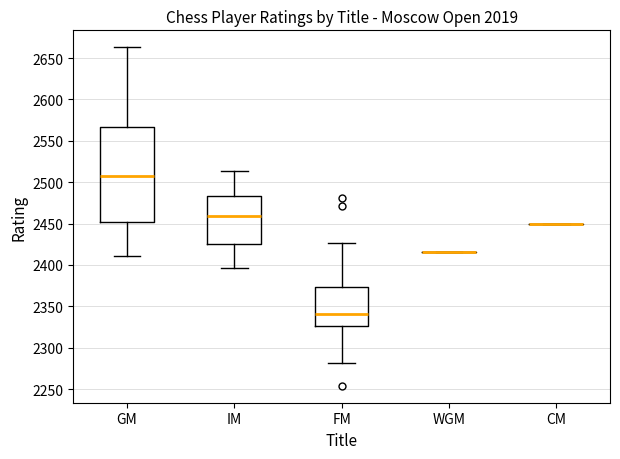

Reading left to right, transcribe this box plot: for each box, give where its median line is, the range the box spans, and where its two whiskers end, as read against the y-axis. The values are not printed on the chart, so give them approximately, as read against the axis.

GM: median 2510, box 2450 to 2565, whiskers 2410 to 2665
IM: median 2460, box 2425 to 2485, whiskers 2395 to 2515
FM: median 2340, box 2325 to 2375, whiskers 2280 to 2425
WGM: box collapsed to a line at 2415, whiskers 2415 to 2415
CM: box collapsed to a line at 2450, whiskers 2450 to 2450